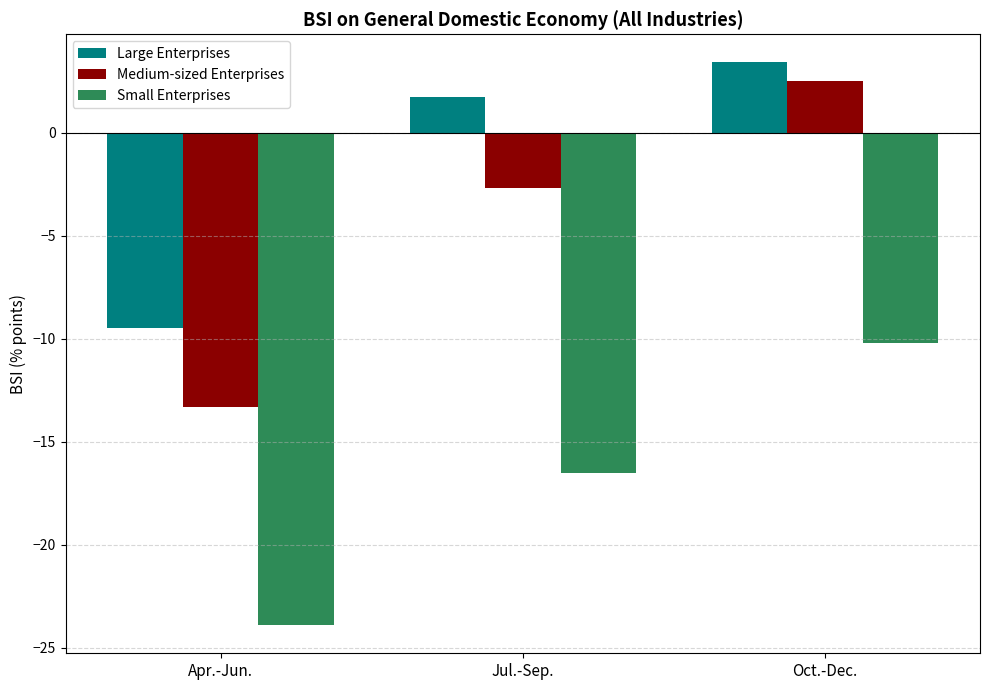

The value of Large Enterprises at Apr.-Jun. is -15.6. True or false?

False